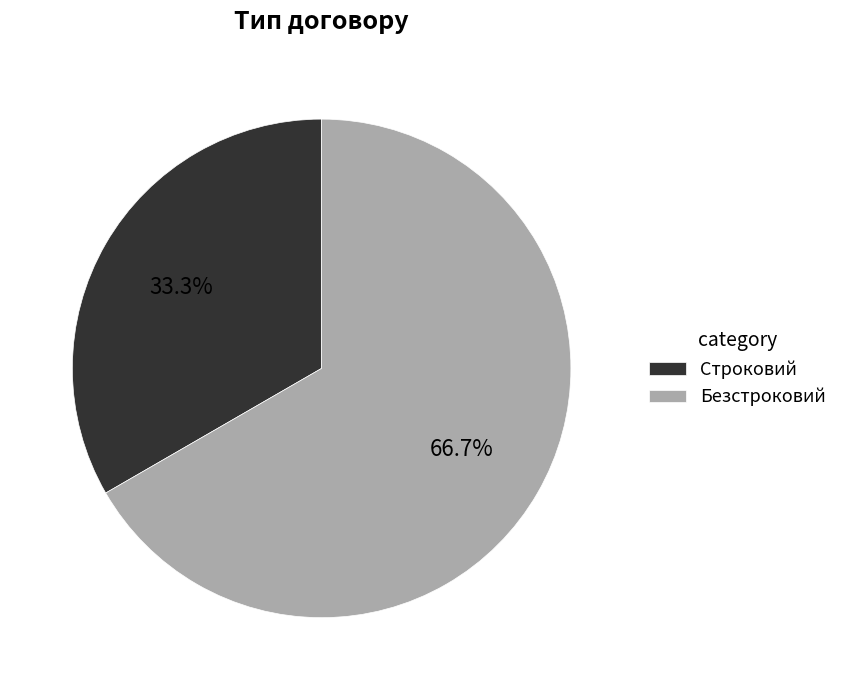

The Строковий slice represents 33% of the pie. True or false?

True